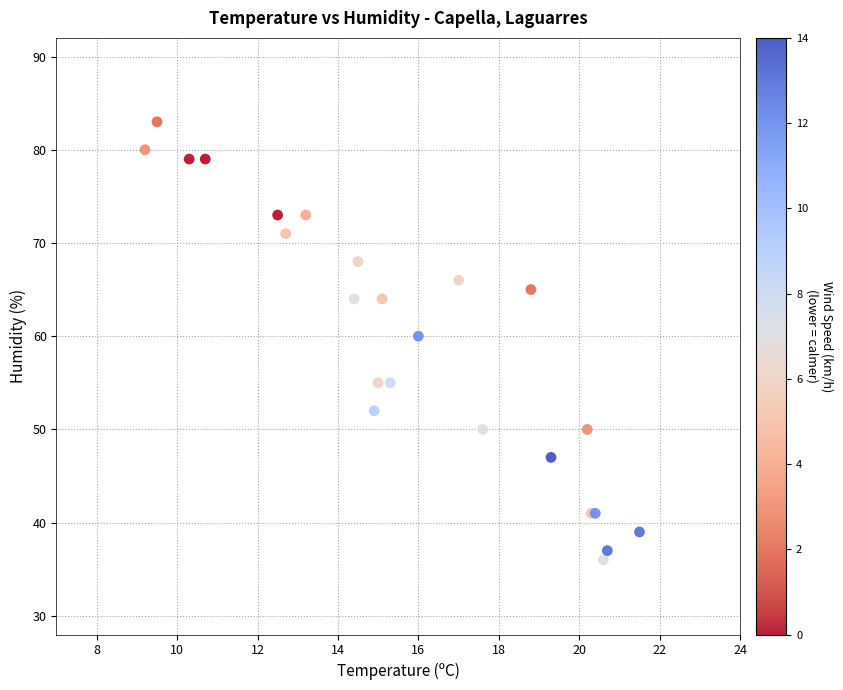

What Y value in the scatter plot is closest to 59?

60